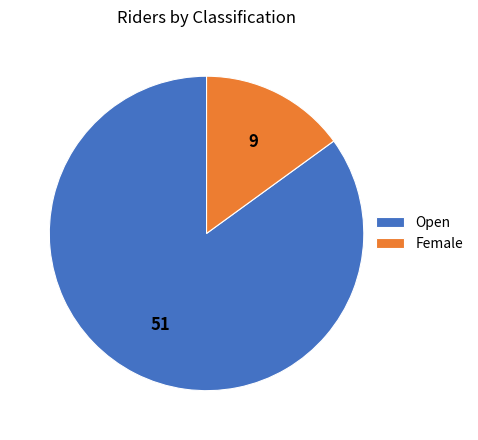

Combined, do Open and Female account for over 50%?

Yes